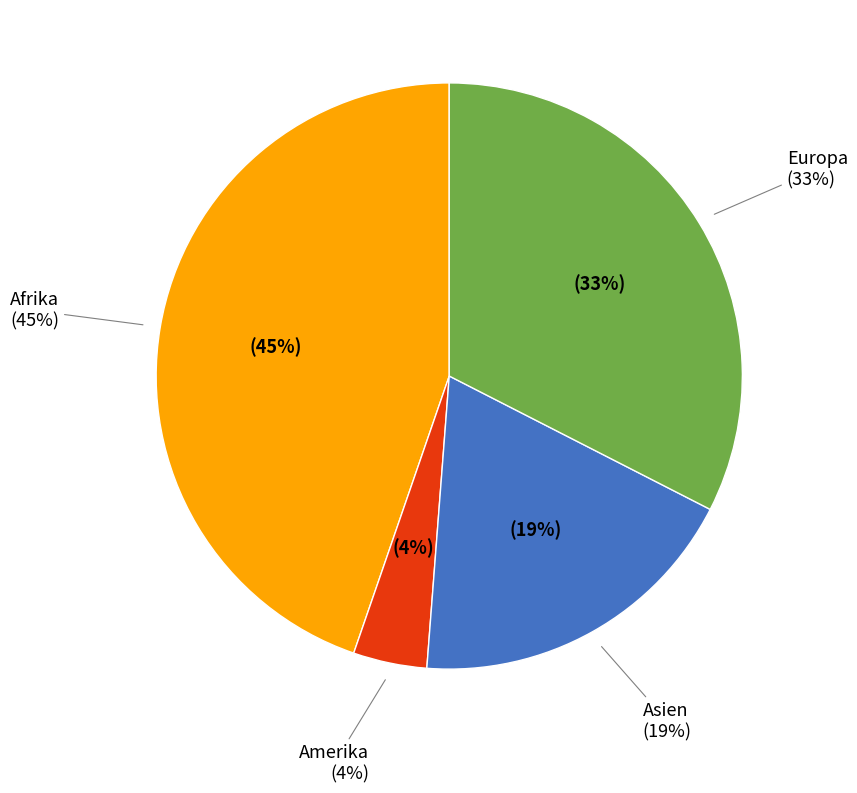

Count the number of slices in the pie.

6